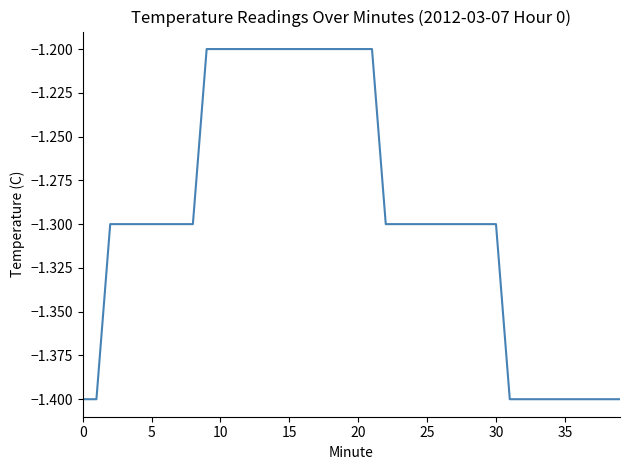

What is the maximum value shown in the chart?

-1.2